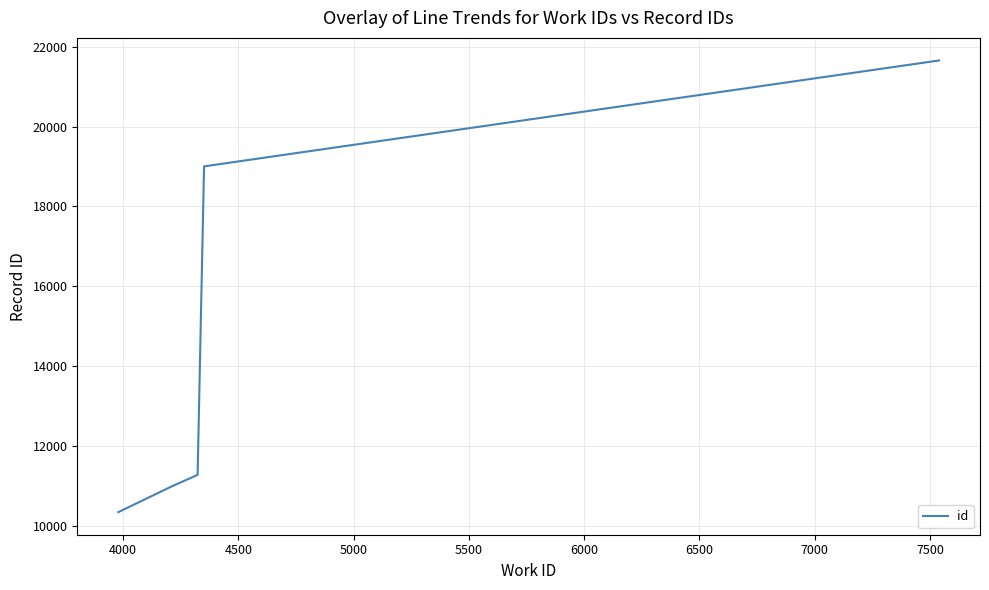

What is the average value?

14651